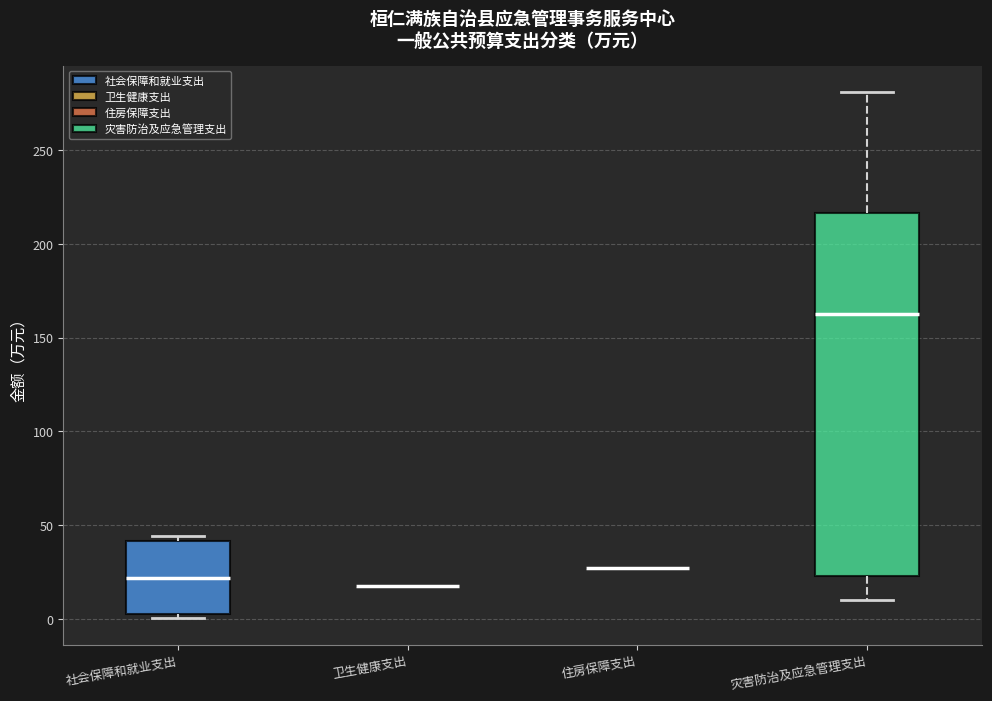

Reading left to right, read every box against the y-axis: the position of its median line, the range the box covers, and the ends of its whiskers. The values are not printed on the chart, so give them approximately, as read against the axis.

社会保障和就业支出: median 20, box 5 to 40, whiskers 0 to 45
卫生健康支出: box collapsed to a line at 20, whiskers 20 to 20
住房保障支出: box collapsed to a line at 25, whiskers 25 to 25
灾害防治及应急管理支出: median 160, box 25 to 215, whiskers 10 to 280